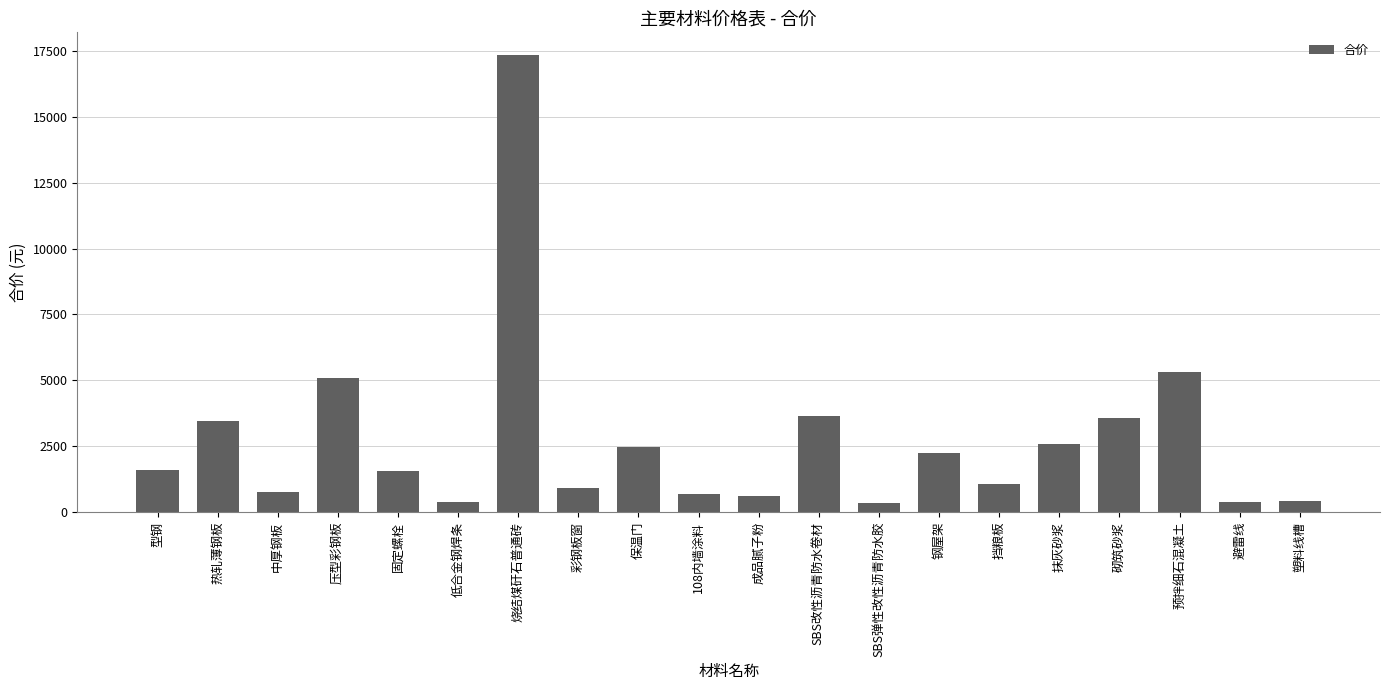

Between 抹灰砂浆 and SBS改性沥青防水卷材, which is larger?

SBS改性沥青防水卷材